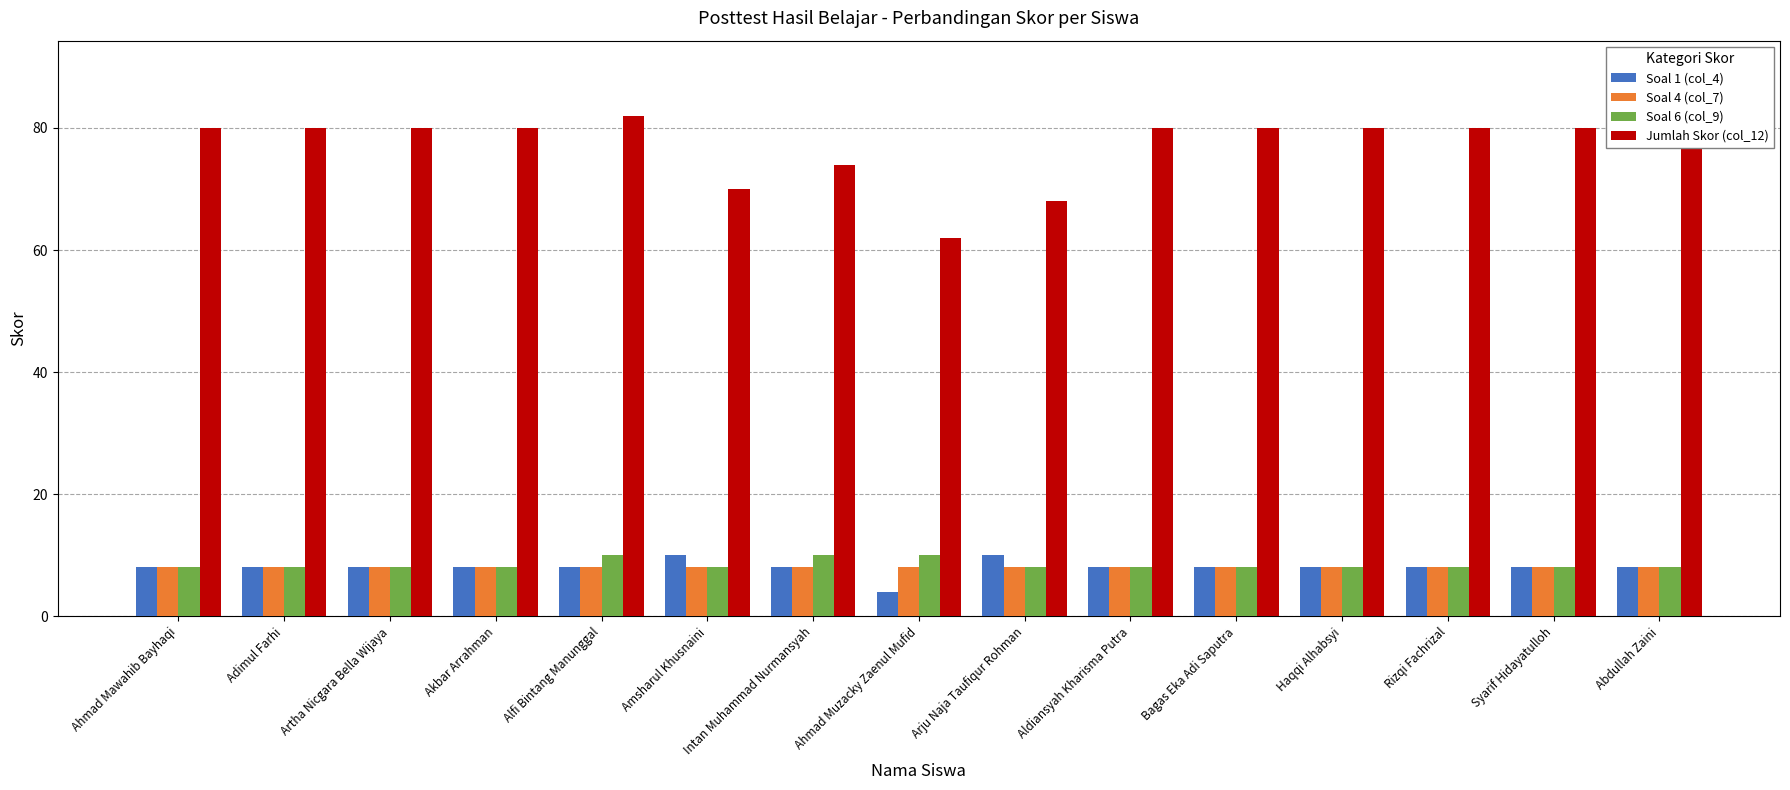

Is it true that Soal 6 (col_9) equals 10 at Intan Muhammad Nurmansyah?

True